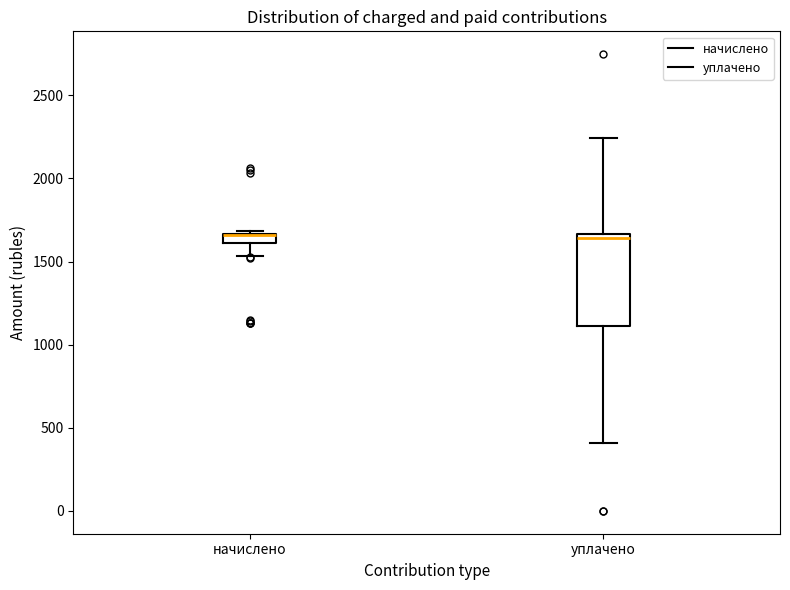

Which box is the tallest, from its lower edge to its upper edge?

уплачено